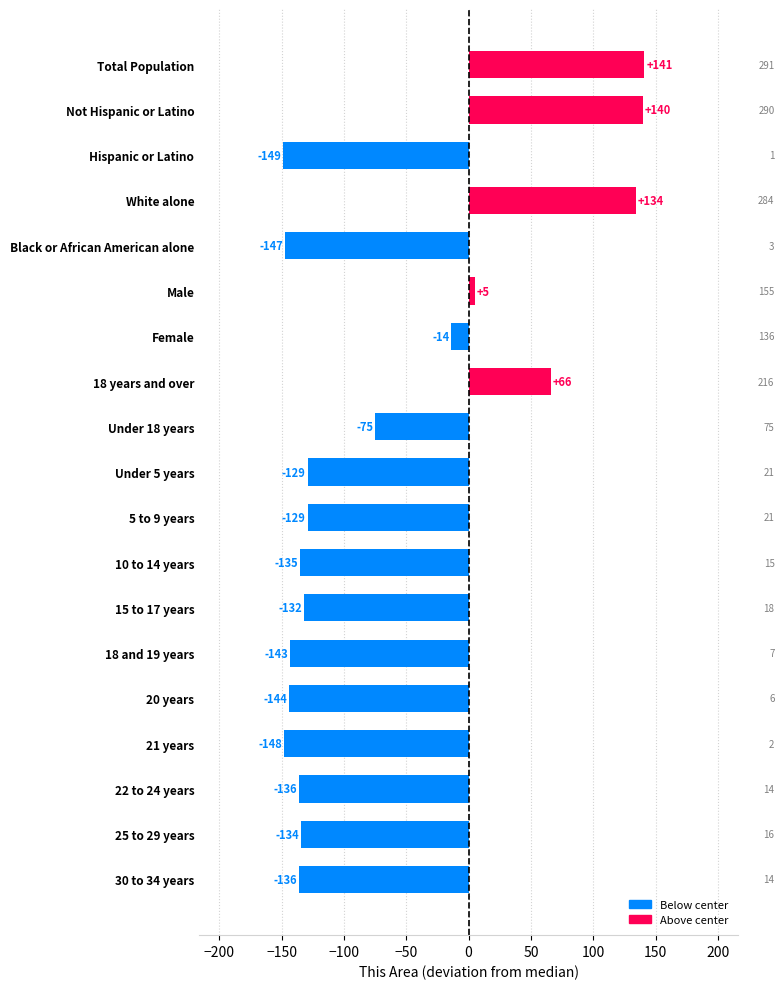

Reading top to bottom, extract all data points from this chart.

Total Population=141	Not Hispanic or Latino=140	Hispanic or Latino=-149	White alone=134	Black or African American alone=-147	Male=5	Female=-14	18 years and over=66	Under 18 years=-75	Under 5 years=-129	5 to 9 years=-129	10 to 14 years=-135	15 to 17 years=-132	18 and 19 years=-143	20 years=-144	21 years=-148	22 to 24 years=-136	25 to 29 years=-134	30 to 34 years=-136